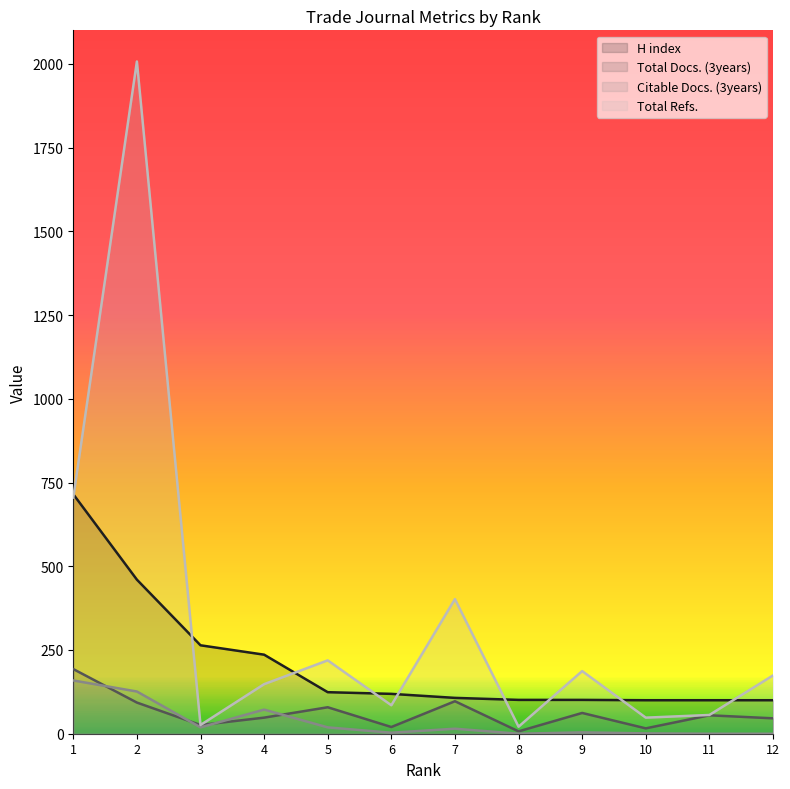

How many data points in H index are less than 119?

6